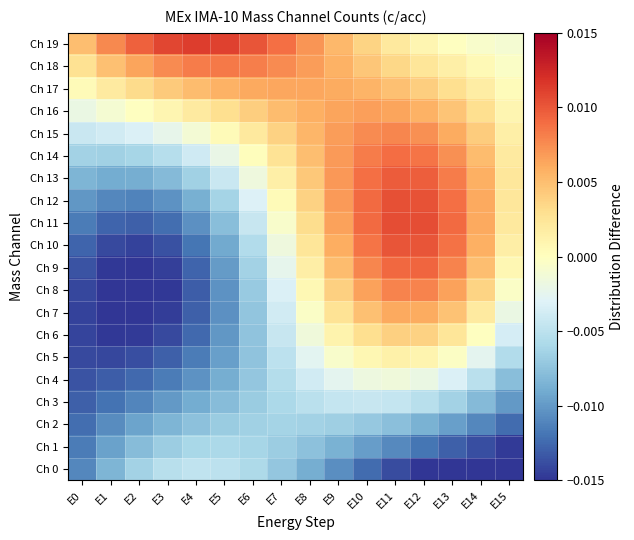

Between E2 and E11, which is larger?

E2